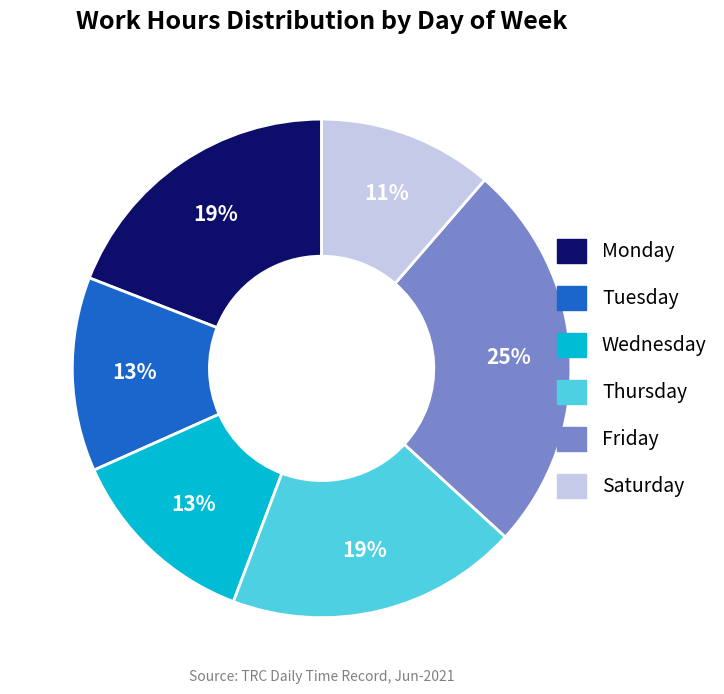

Is there a majority slice in this chart?

No